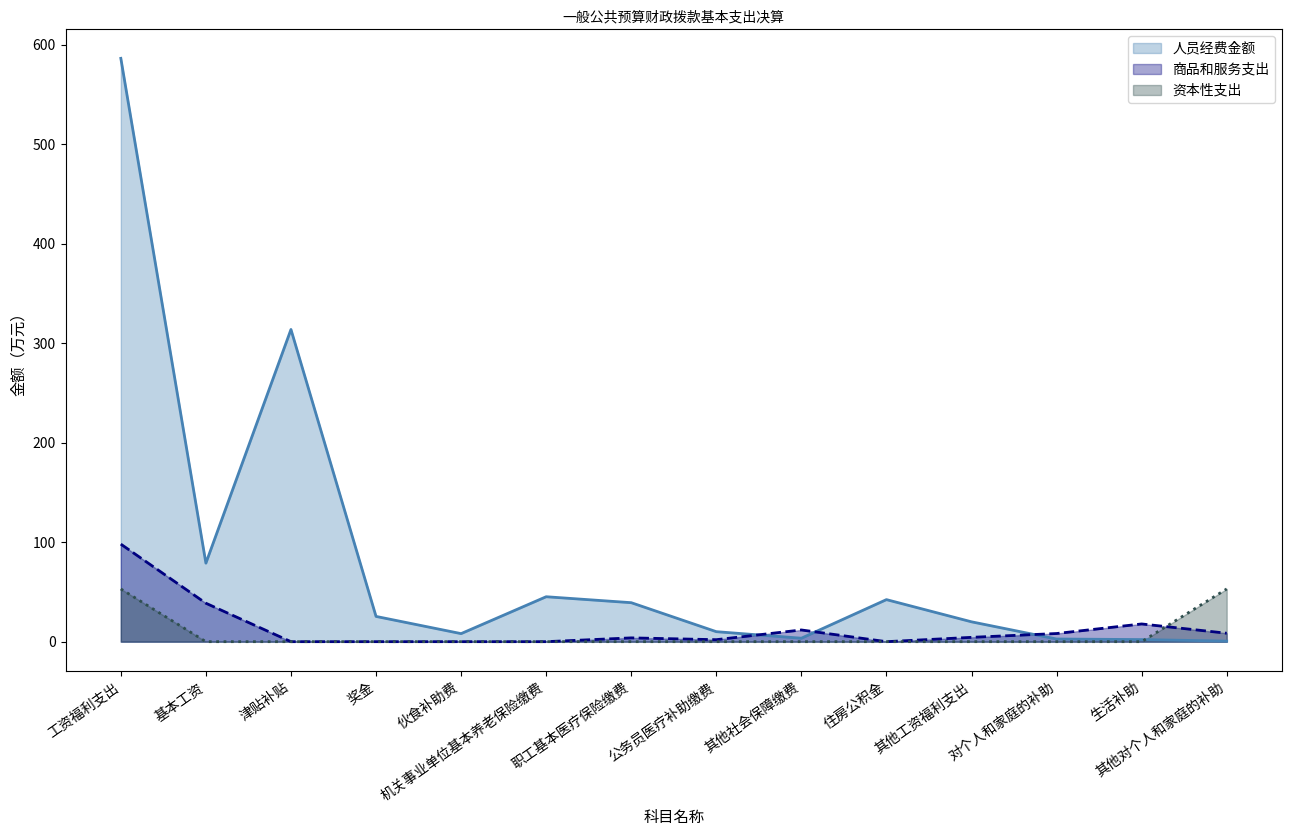

What value does the 人员经费金额 series have at 工资福利支出?

586.4